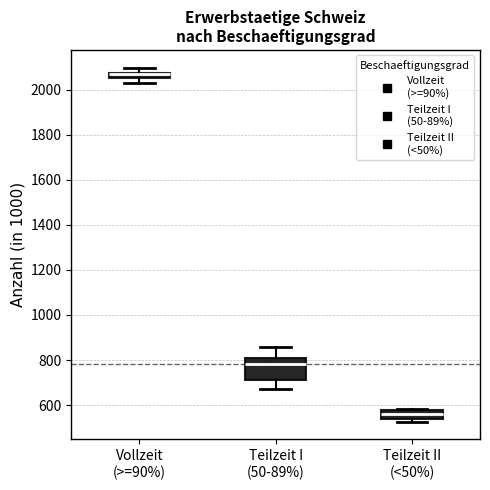

Where is the lower edge of the box for Teilzeit II (<50%) on the y-axis? The values are not printed on the chart, so give them approximately, as read against the axis.

540